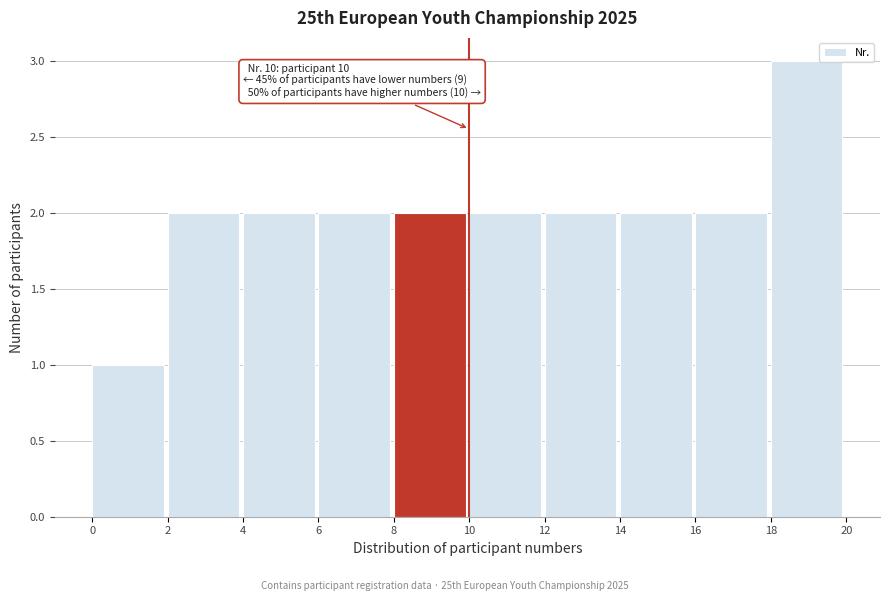

Over which range of the x-axis is the bar tallest?

18 to 20